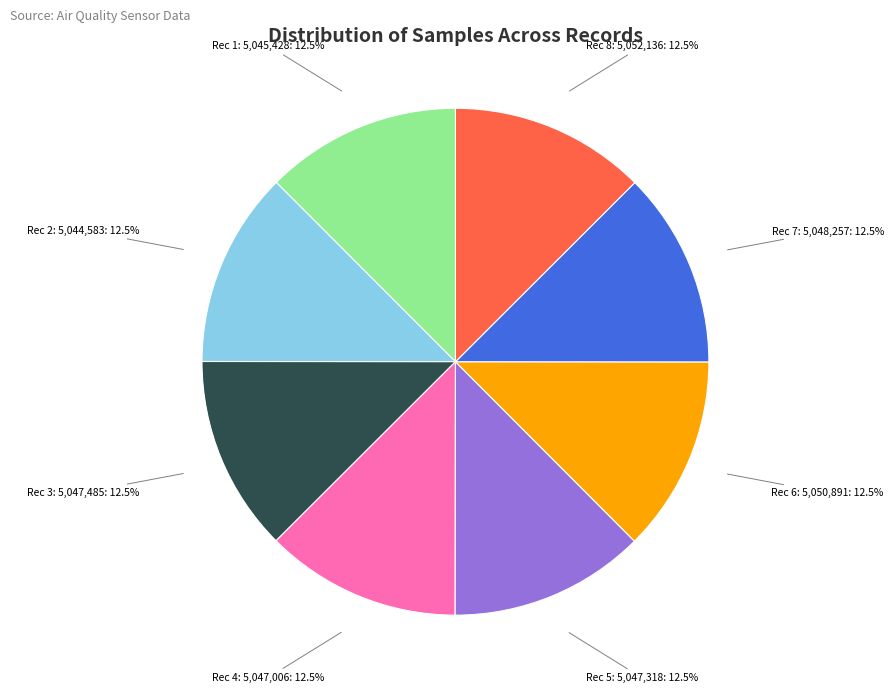

Approximately how many times larger is the value at Rec 1: 5,045,428 compared to Rec 2: 5,044,583?

1.0